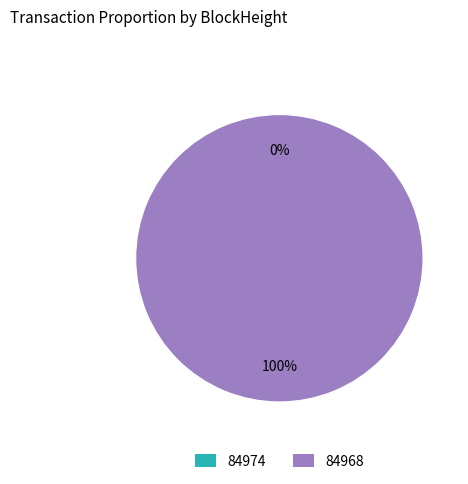

To the nearest percent, what is the difference between the largest and smallest slice percentages?

100%